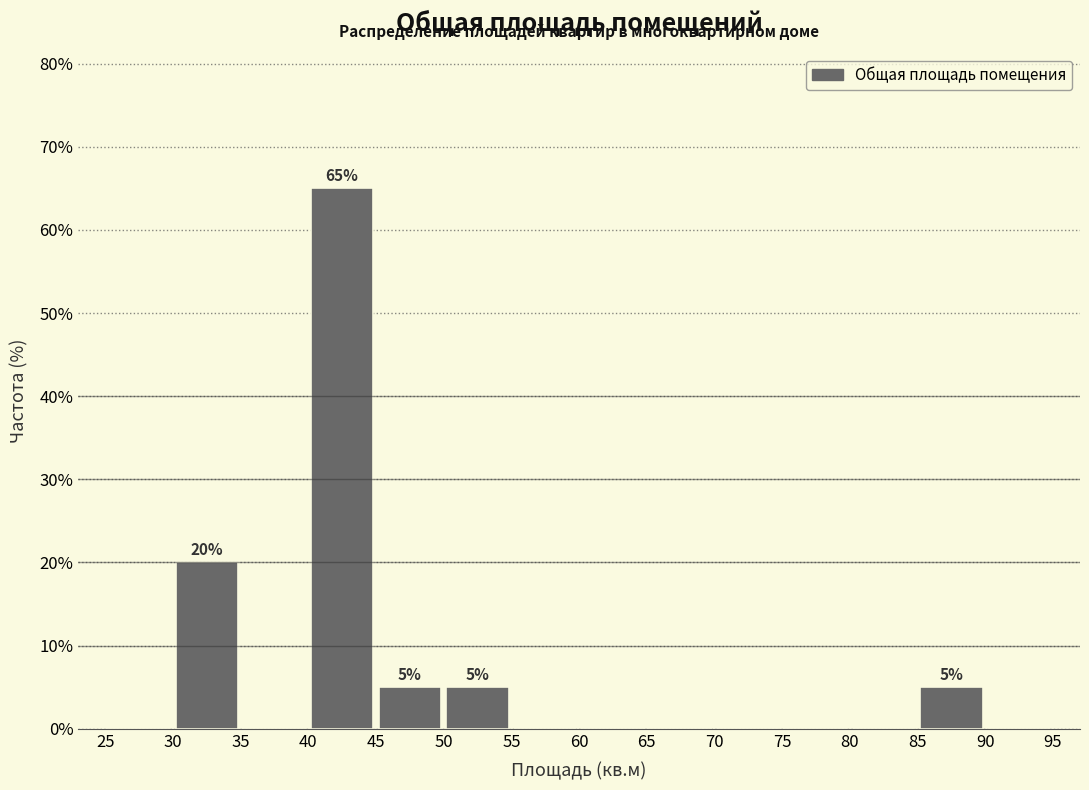

Over which range of the x-axis is the bar tallest?

40 to 45